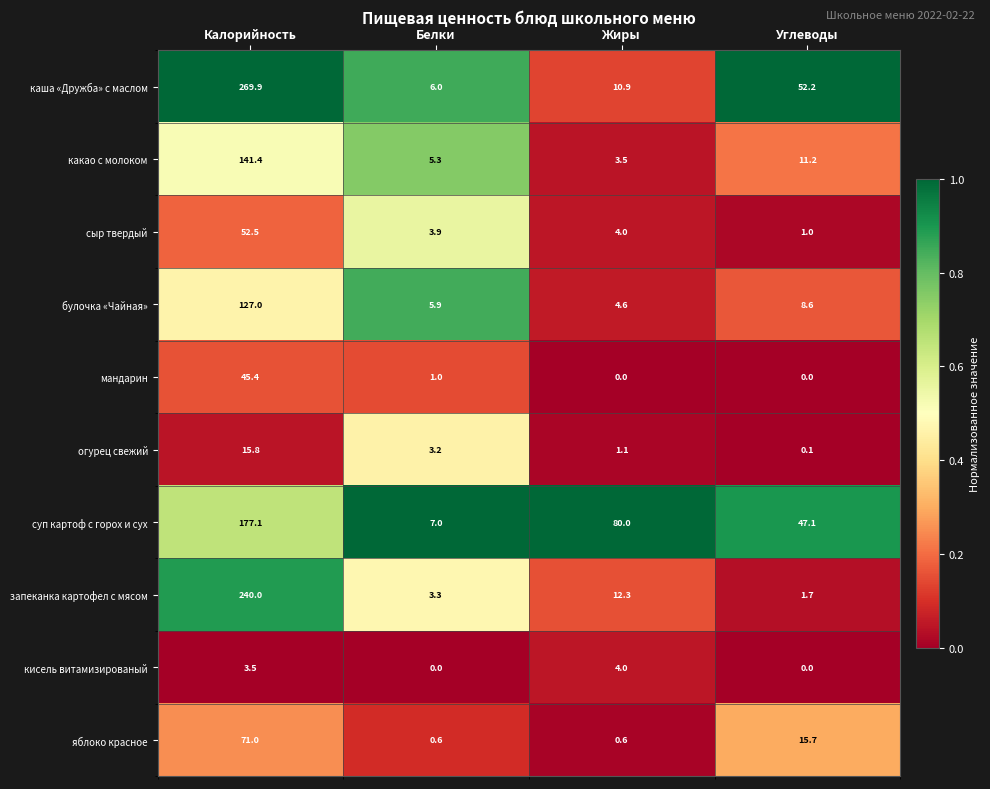

At which category is the sum across all series the highest?

Калорийность